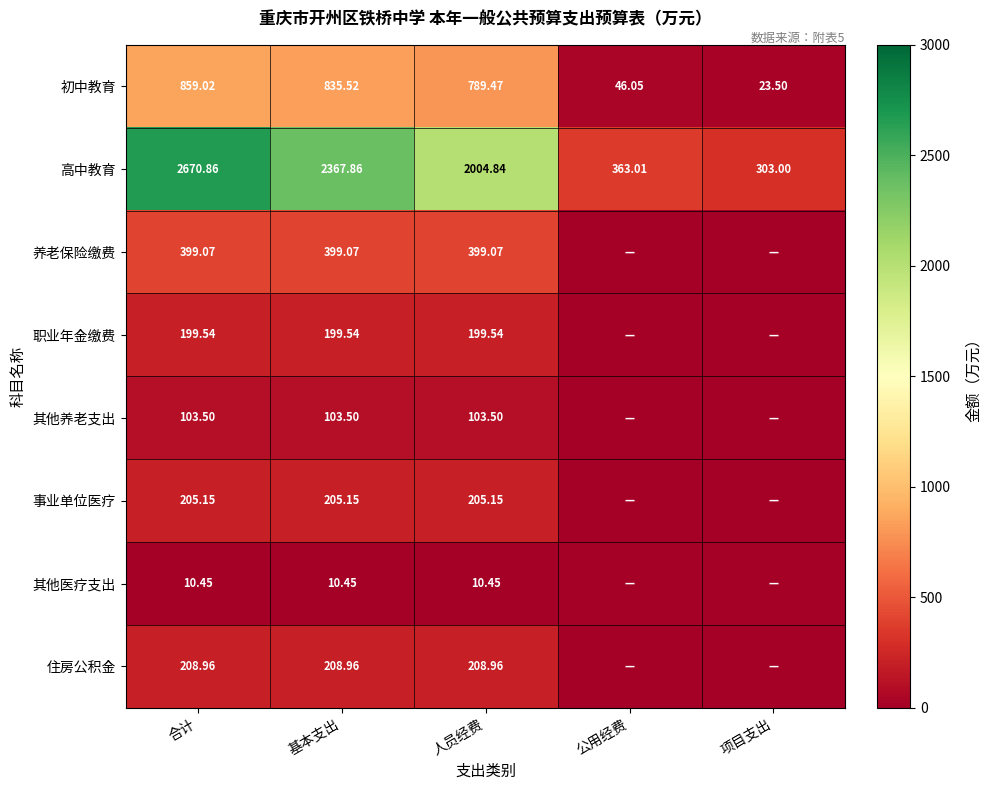

Where does the 初中教育 series first go above 789?

合计